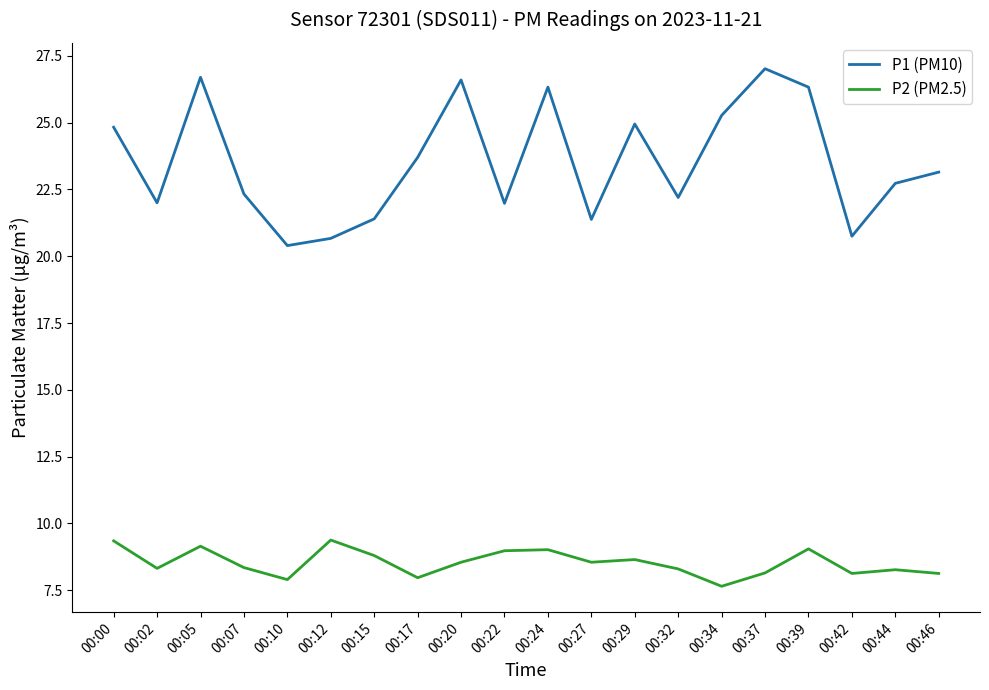

Between 00:07 and 00:10, which series saw the biggest shift?

P1 (PM10)